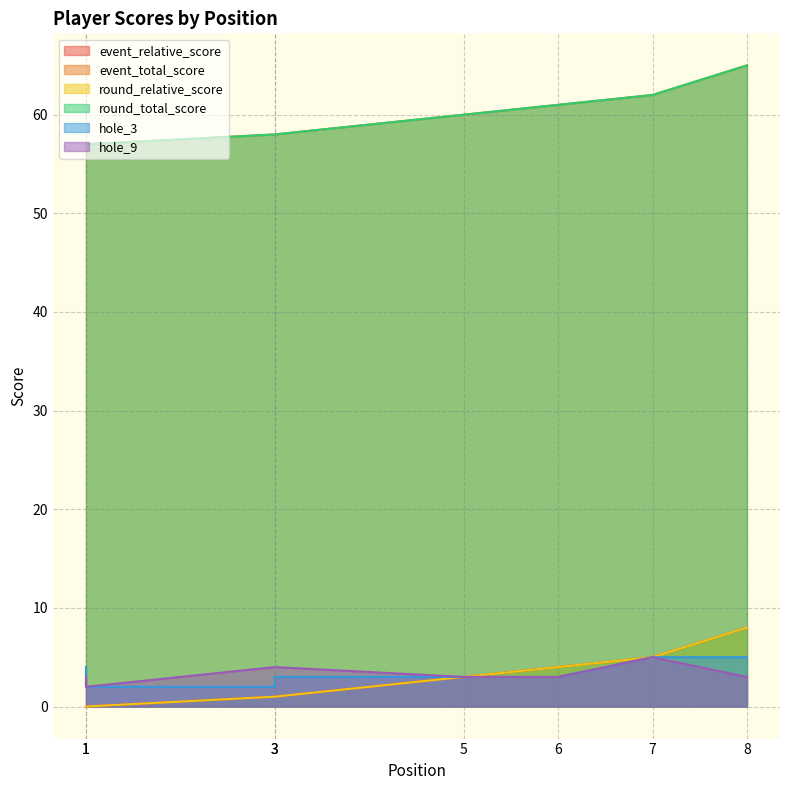

At which label is round_total_score closest to 61?

6